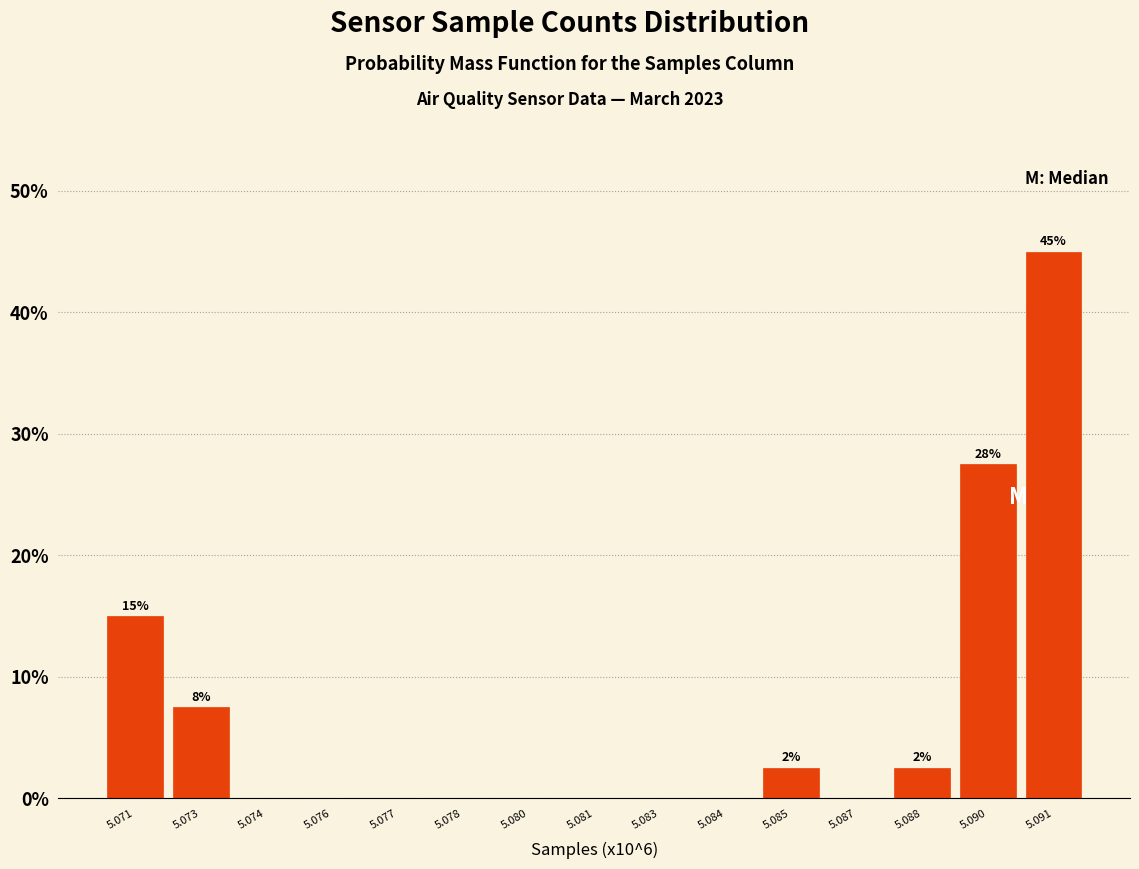

Reading right to left, list all the values displayed in this chart.

5.091=45.0	5.090=27.5	5.088=2.5	5.087=0.0	5.085=2.5	5.084=0.0	5.083=0.0	5.081=0.0	5.080=0.0	5.078=0.0	5.077=0.0	5.076=0.0	5.074=0.0	5.073=7.5	5.071=15.0